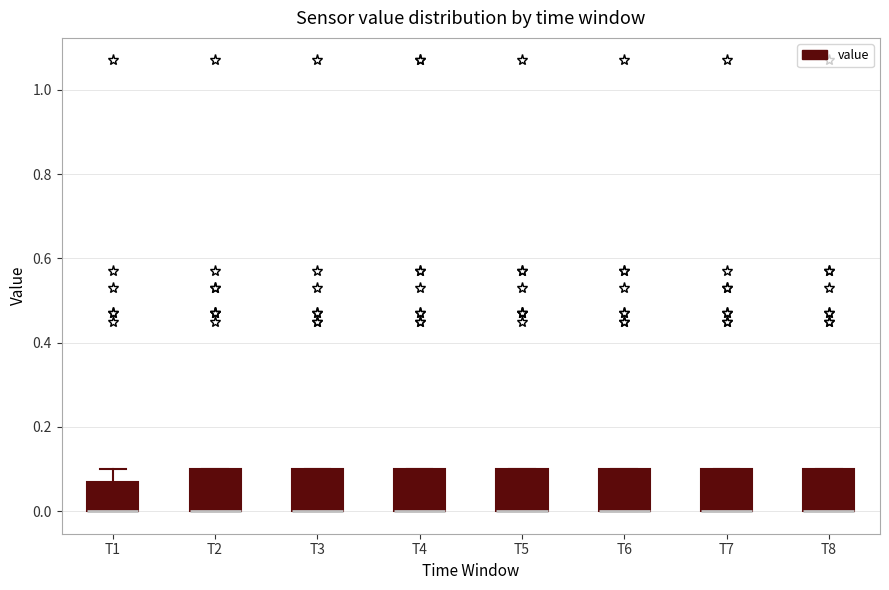

Where is the lower edge of the box for T8 on the y-axis? The values are not printed on the chart, so give them approximately, as read against the axis.

0.00